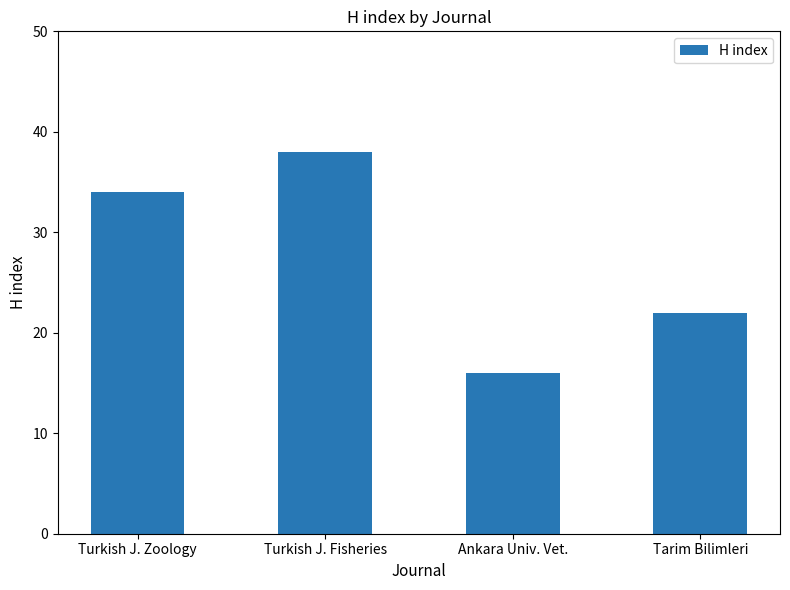

Is it true that the value at Tarim Bilimleri is 35?

False